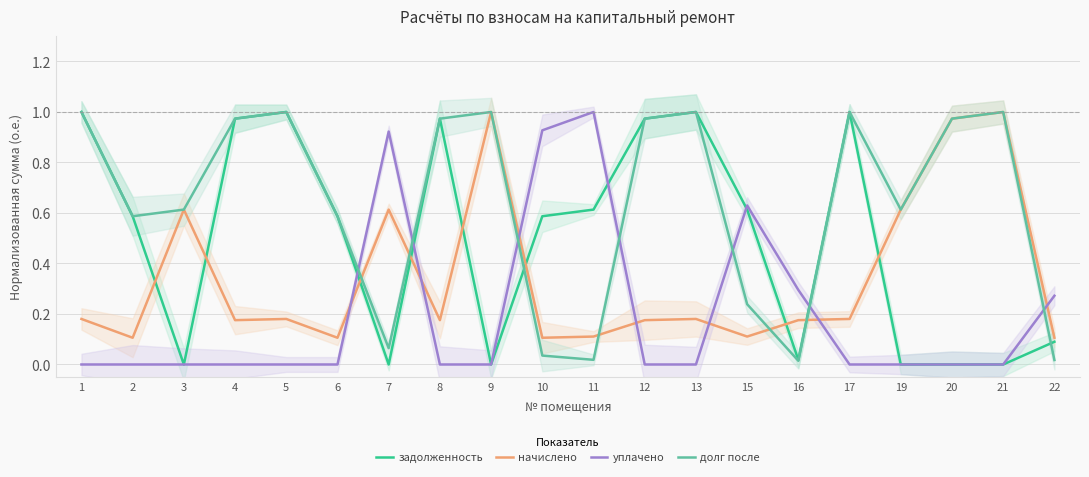

How many positive values does the задолженность series have?

14